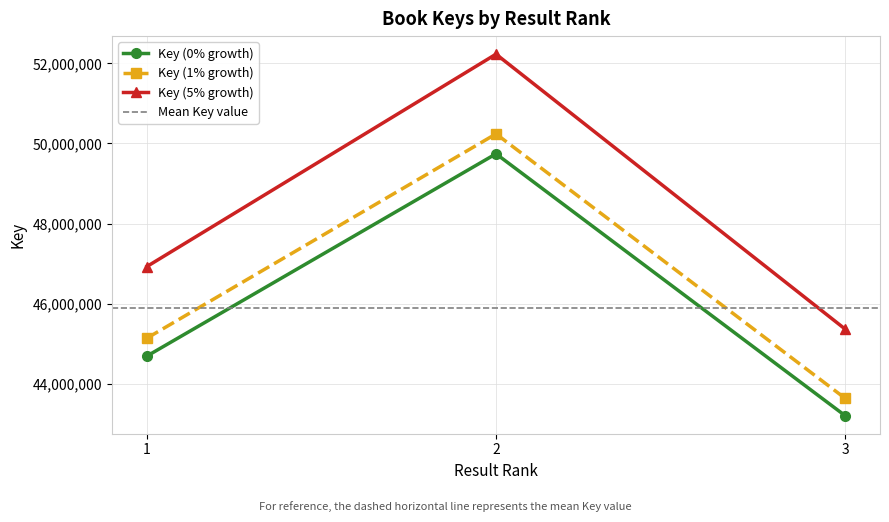

Rank the categories by value from highest to lowest.

2, 1, 3